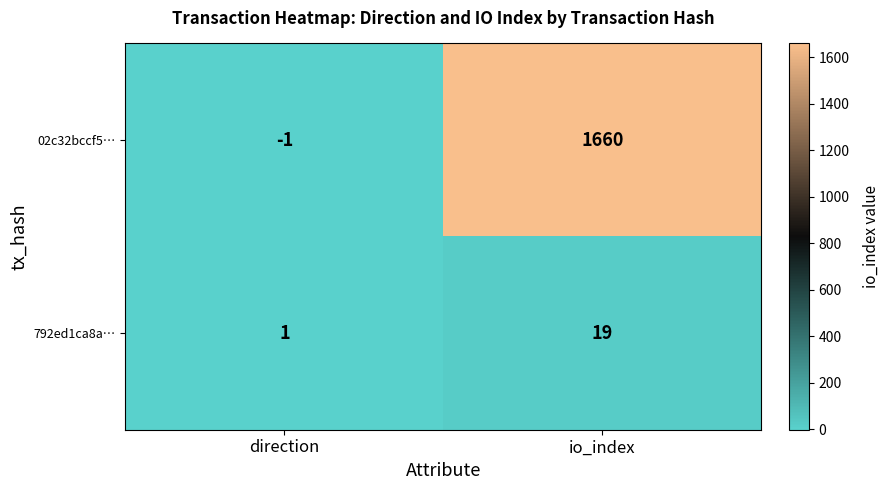

Which series has the largest total across all categories?

02c32bccf5…